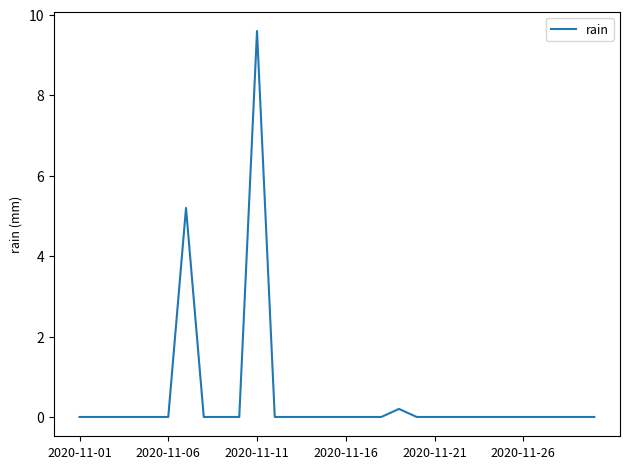

What is the greatest value displayed?

9.6